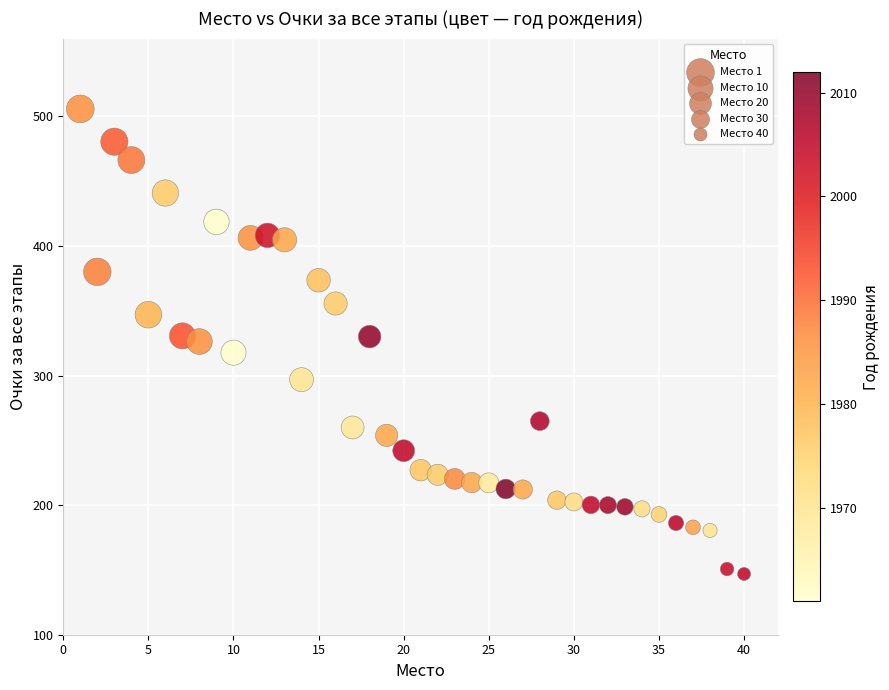

What is the range of Y values (max minus min)?

358.8